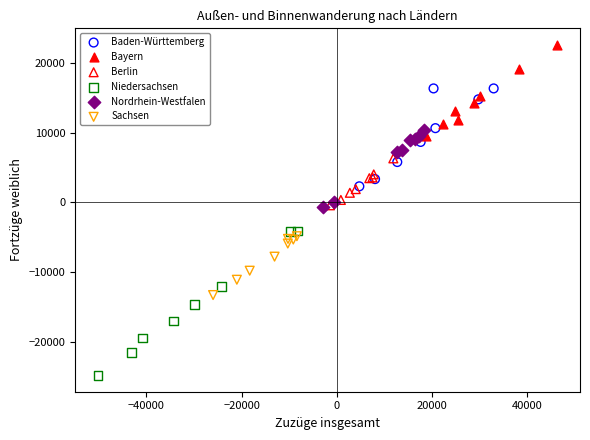

Which series reaches the maximum Y coordinate?

Bayern